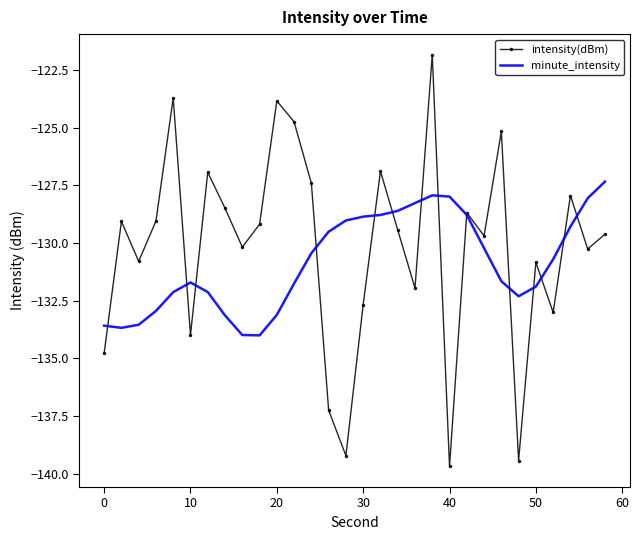

What is the maximum value shown in the chart?

-121.8